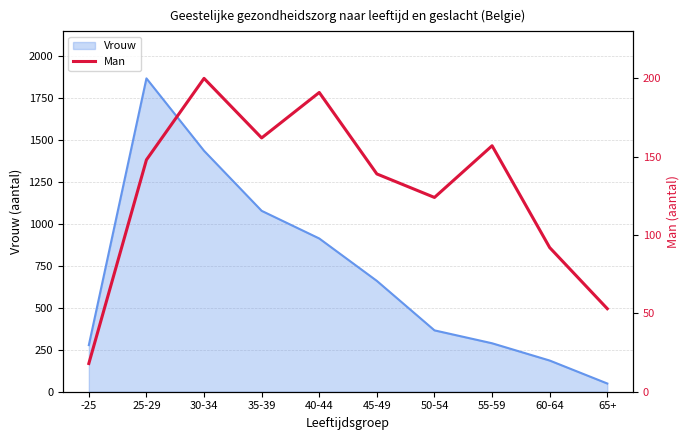

True or false: Vrouw has a value of 234 at 40-44.

False